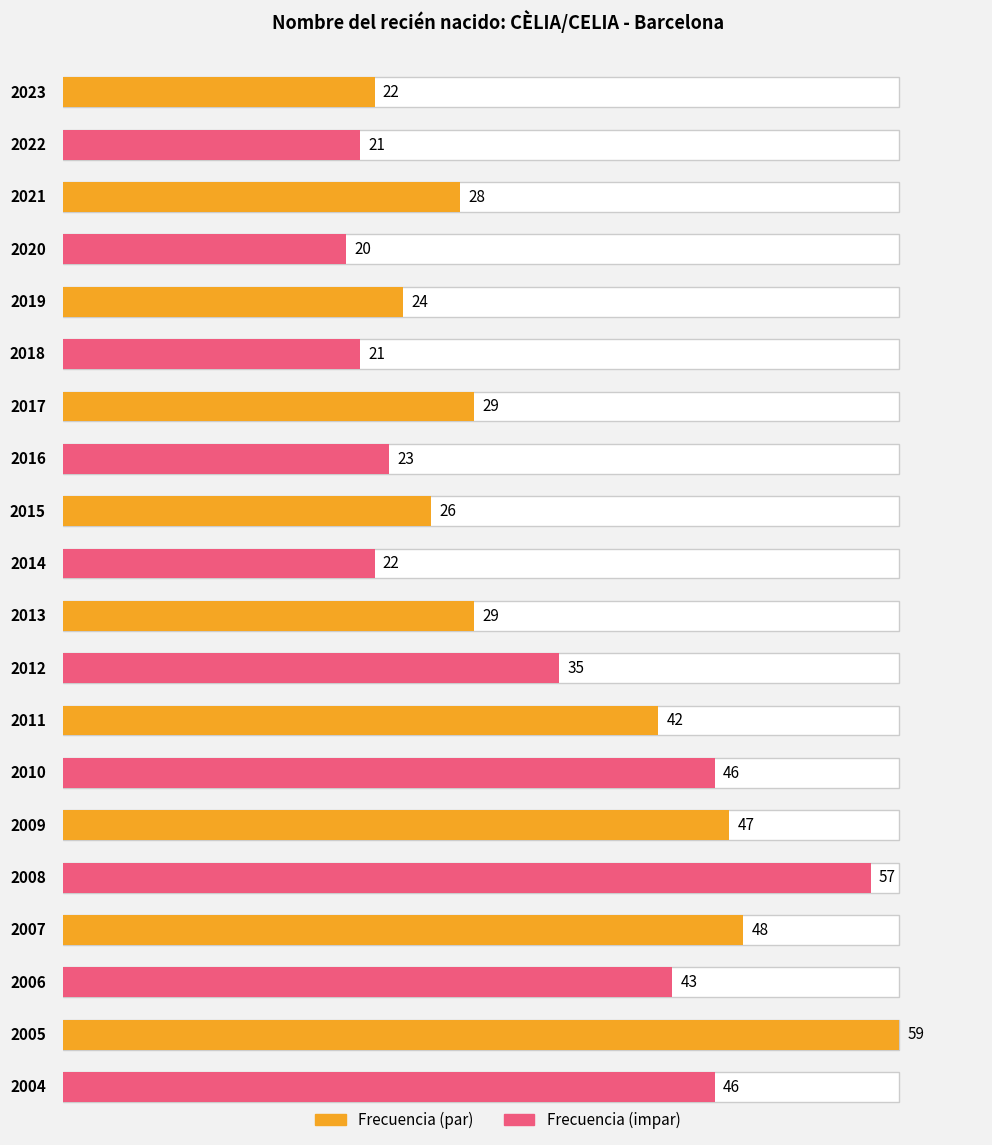

Which label corresponds to the smallest value in the chart?

2020